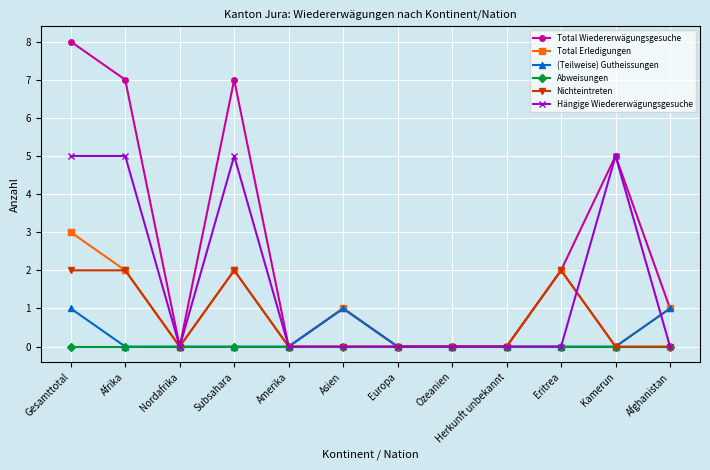

What is the label of the 11th point from the left?

Kamerun